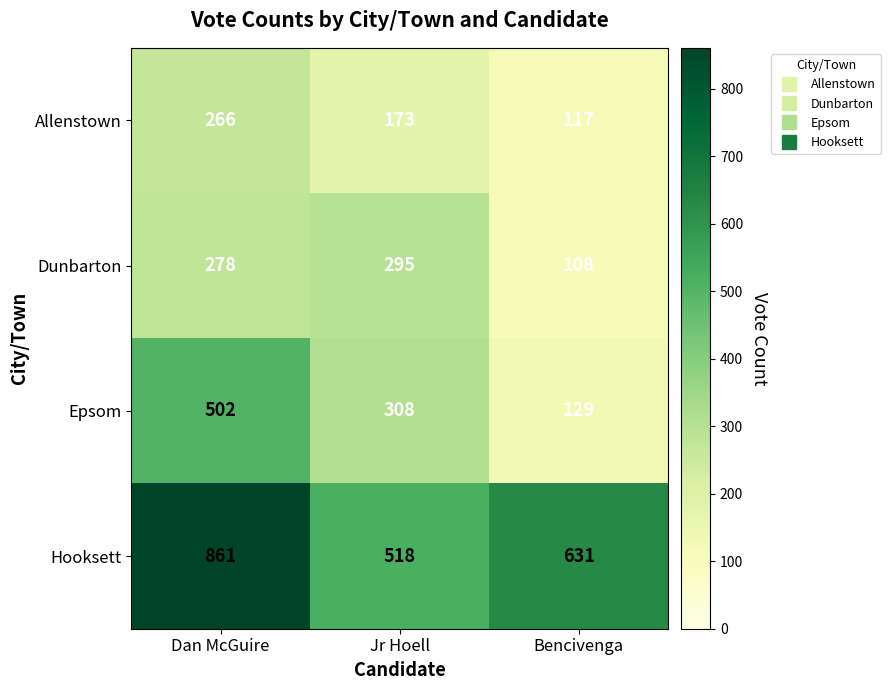

How many series are shown in this chart?

4